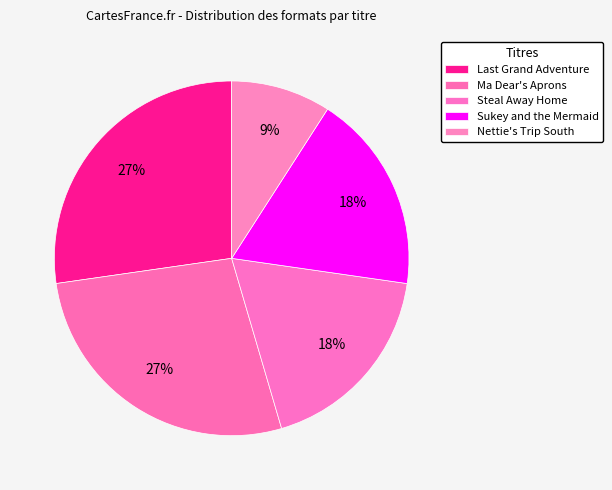

How many slices are in this pie chart?

5